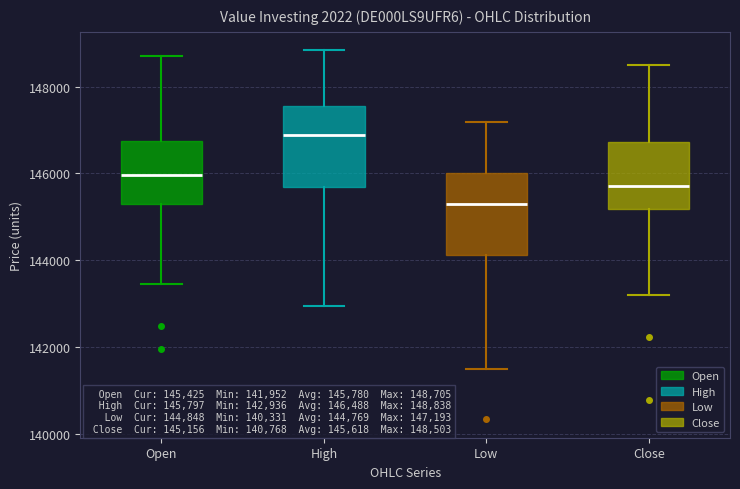

Which box's median line is the highest?

High